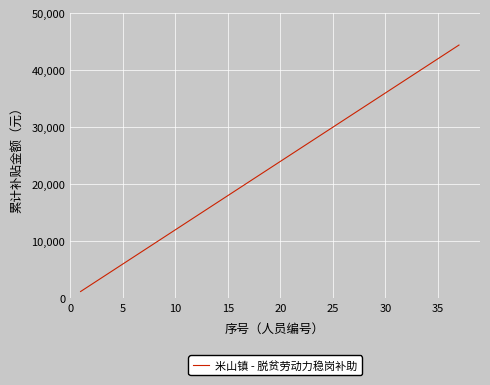

What is the difference between the maximum and minimum values?

43200